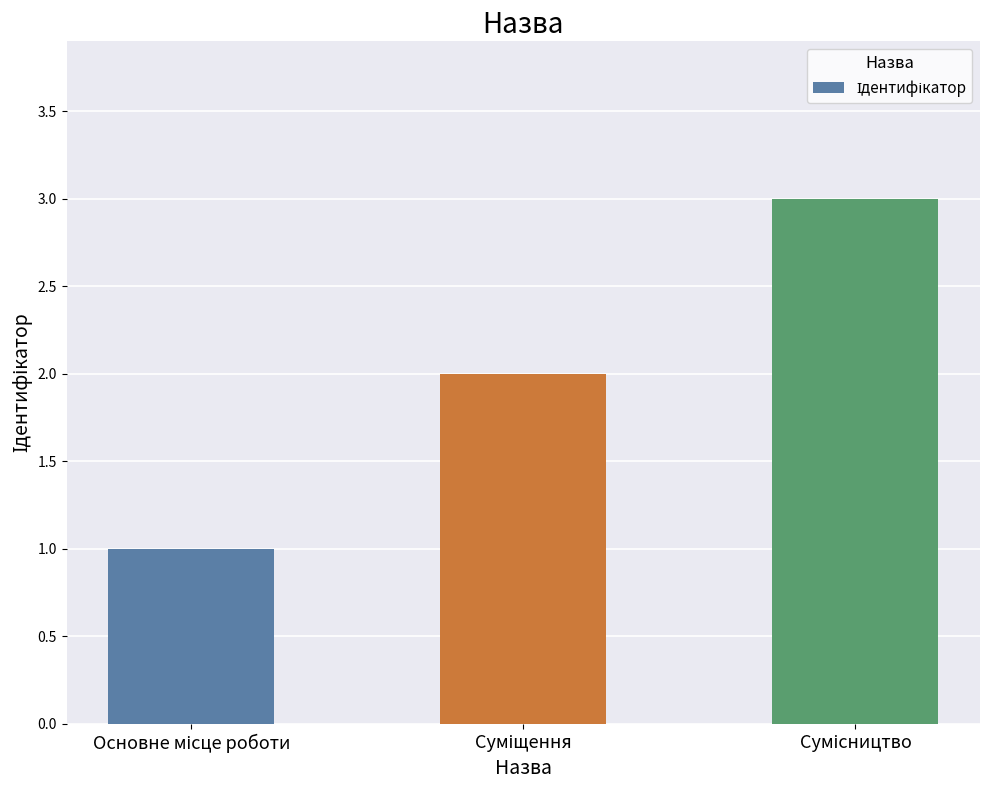

What is the maximum value shown in the chart?

3